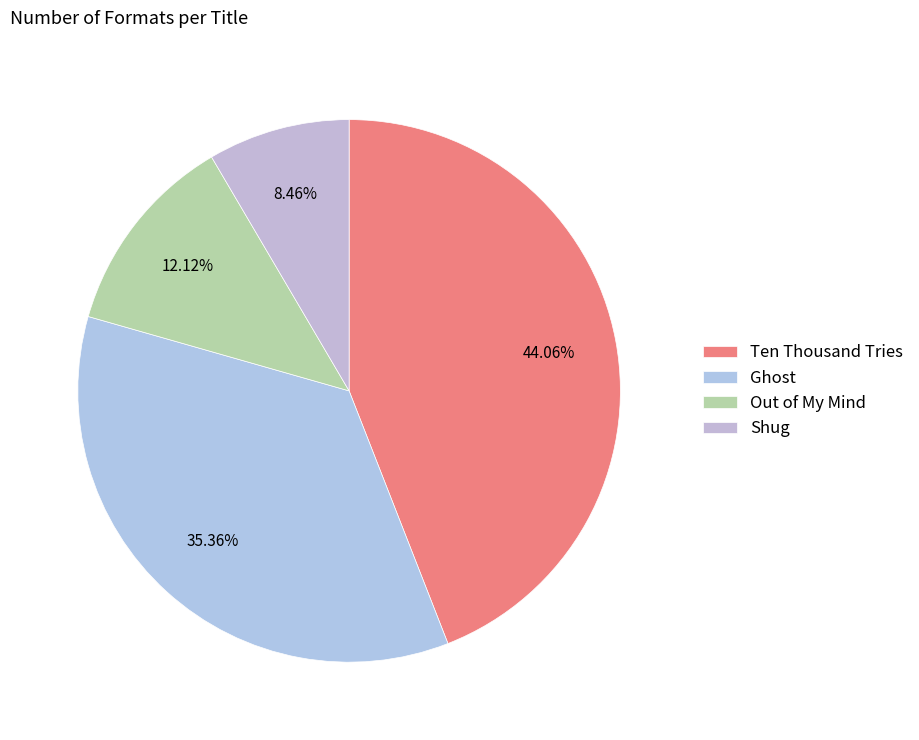

What percentage do Out of My Mind and Ten Thousand Tries together represent?

56.2%